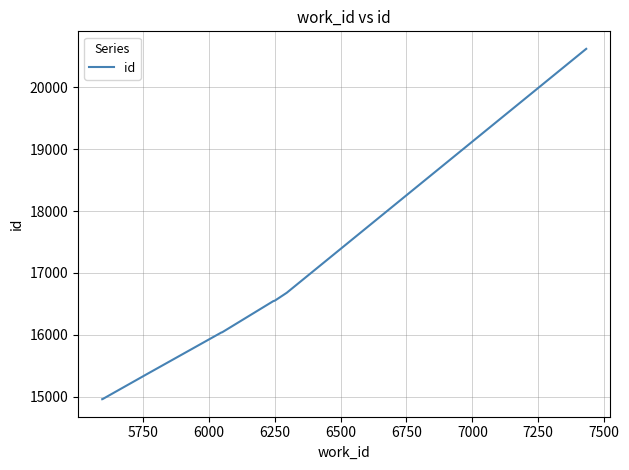

What is the smallest value displayed?

14958